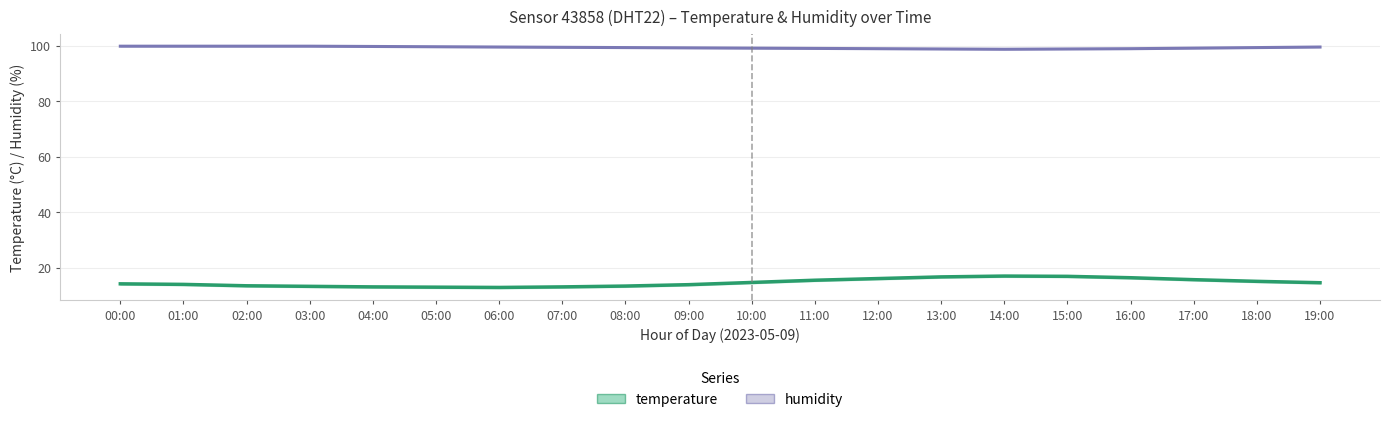

What is the value of the humidity point at the 15th from the left?

98.8